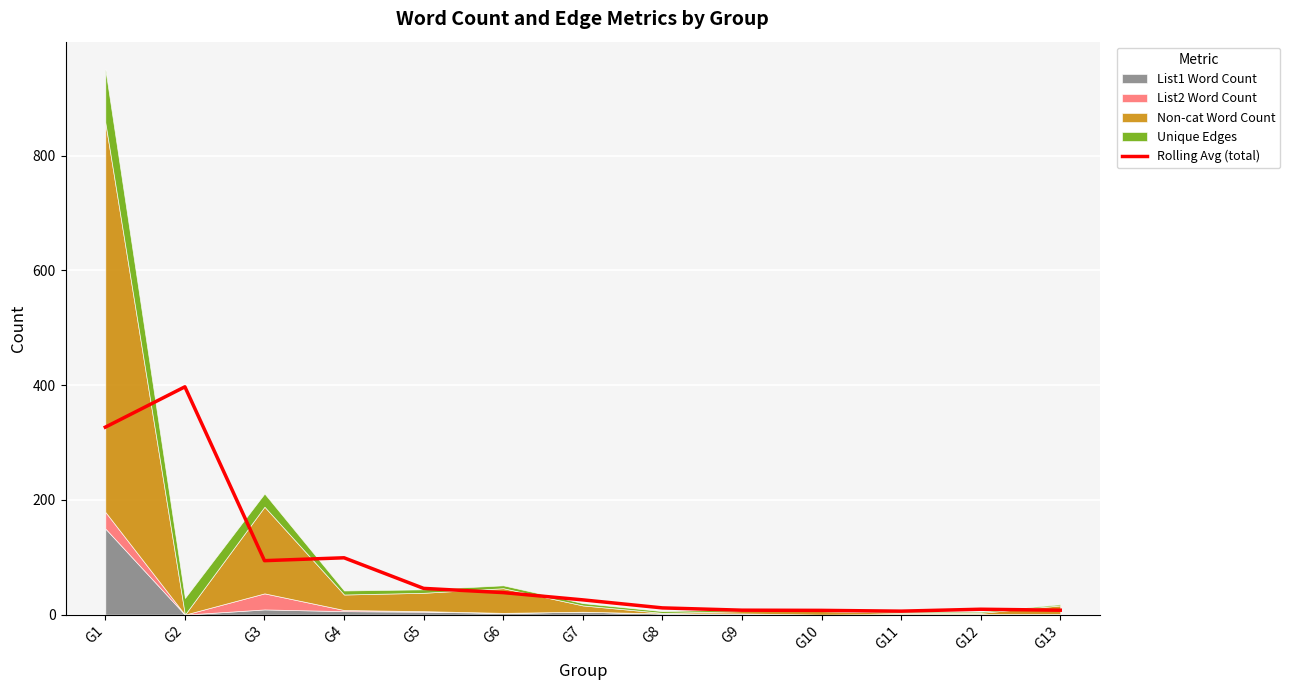

Where is the first local minimum?

G3